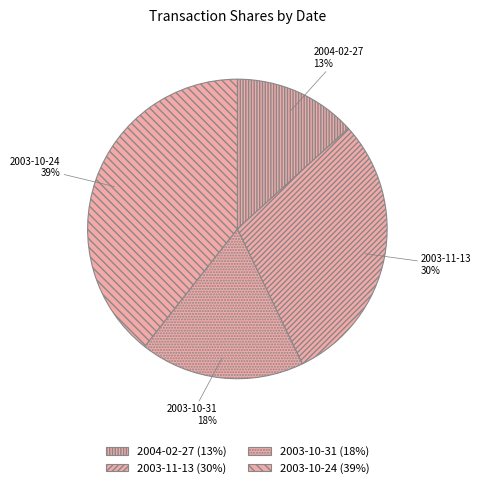

To the nearest percent, what is the difference between the largest and smallest slice percentages?

26%